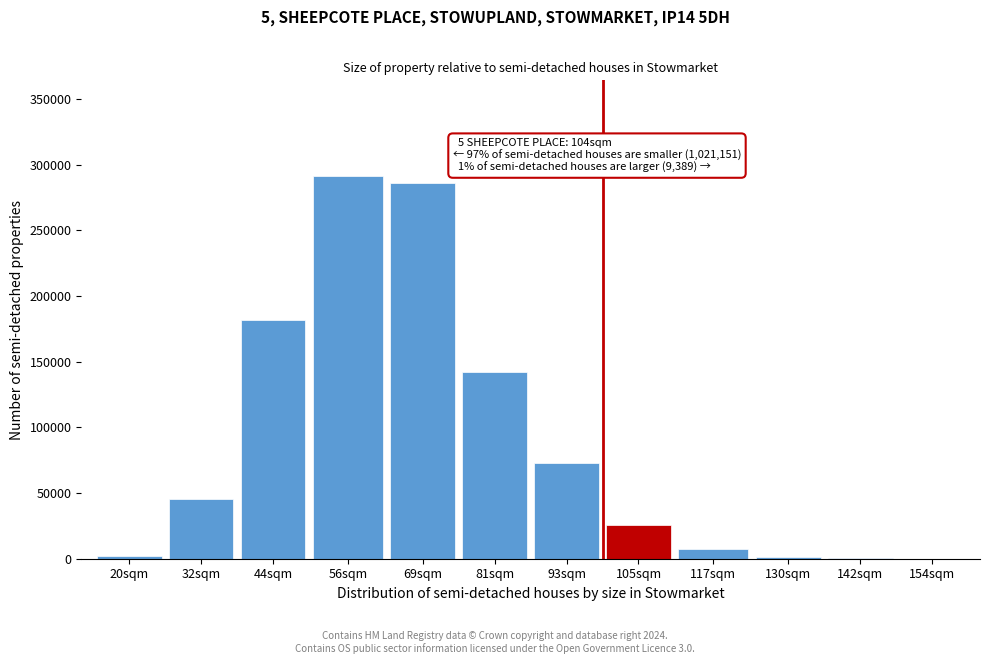

What is the sum of all values?

1056243